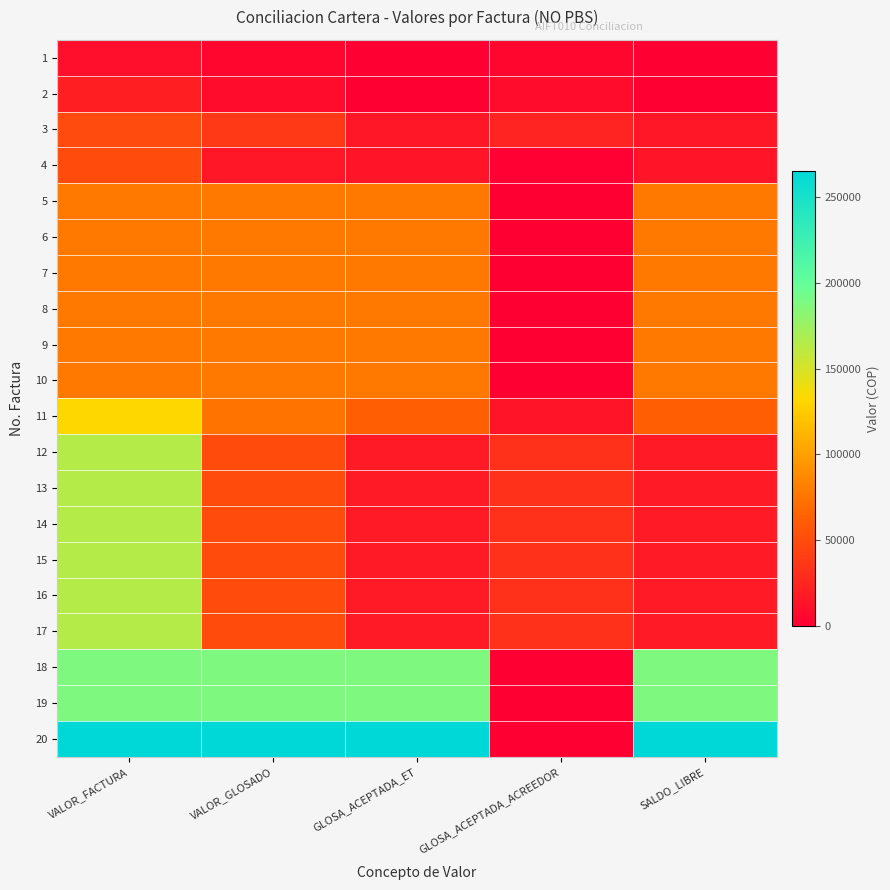

At how many categories does at least one series exceed 211294?

4